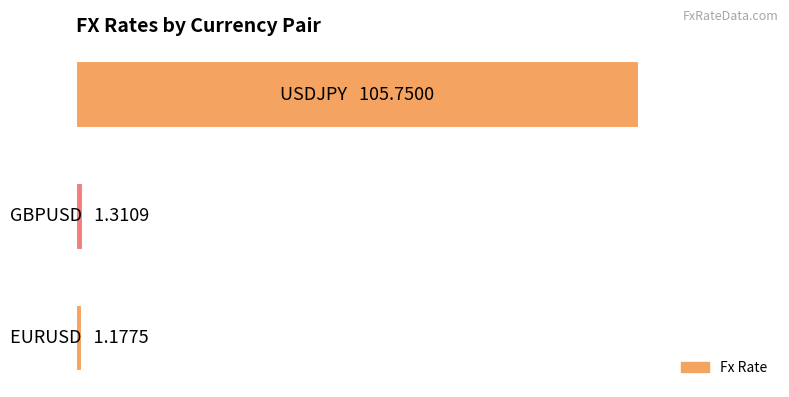

Count the number of data series in this chart.

1